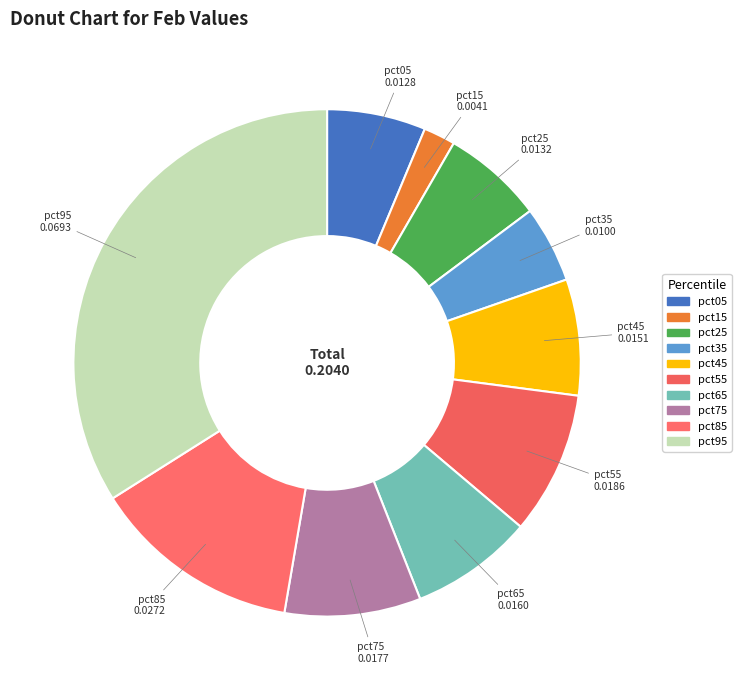

To the nearest percent, what portion does pct15 represent?

2%